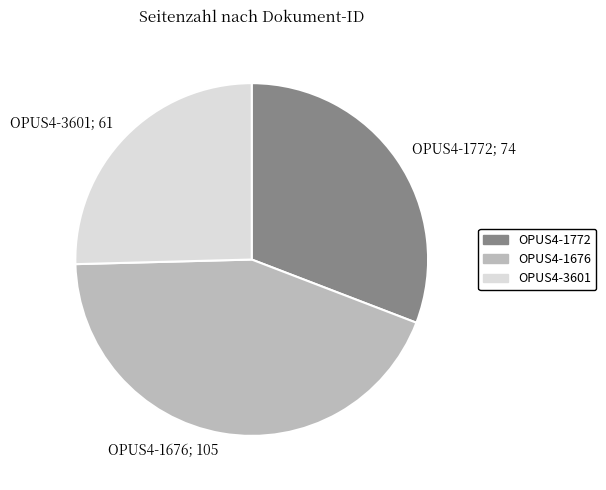

Between OPUS4-1676 and OPUS4-3601, which is larger?

OPUS4-1676